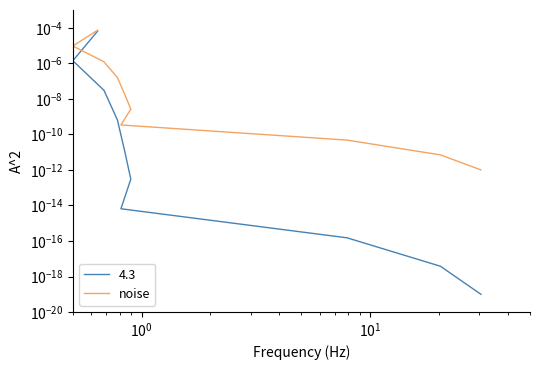

True or false: the data has more than 2 interior local peaks.

False